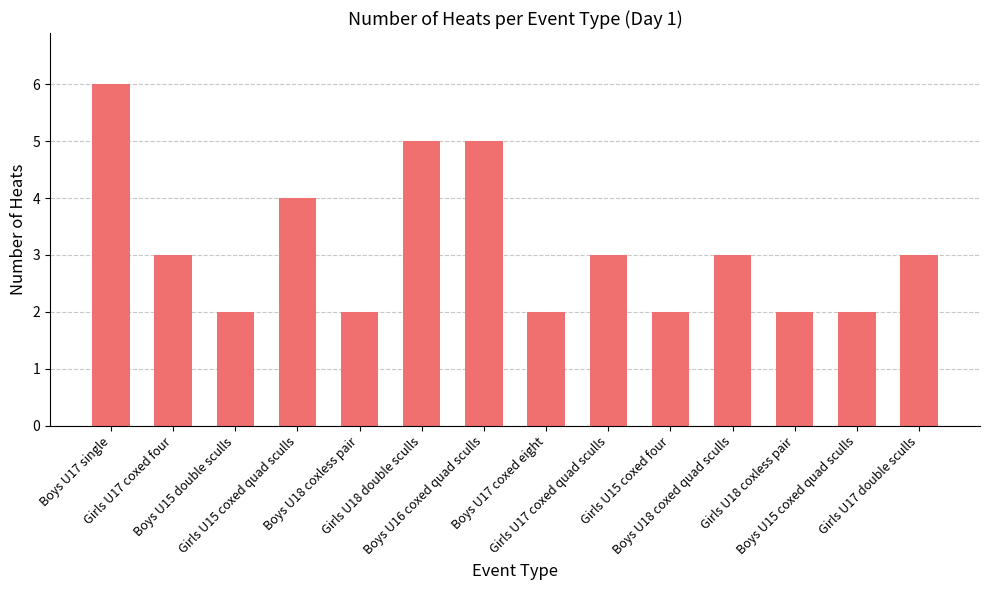

What is the maximum value shown in the chart?

6